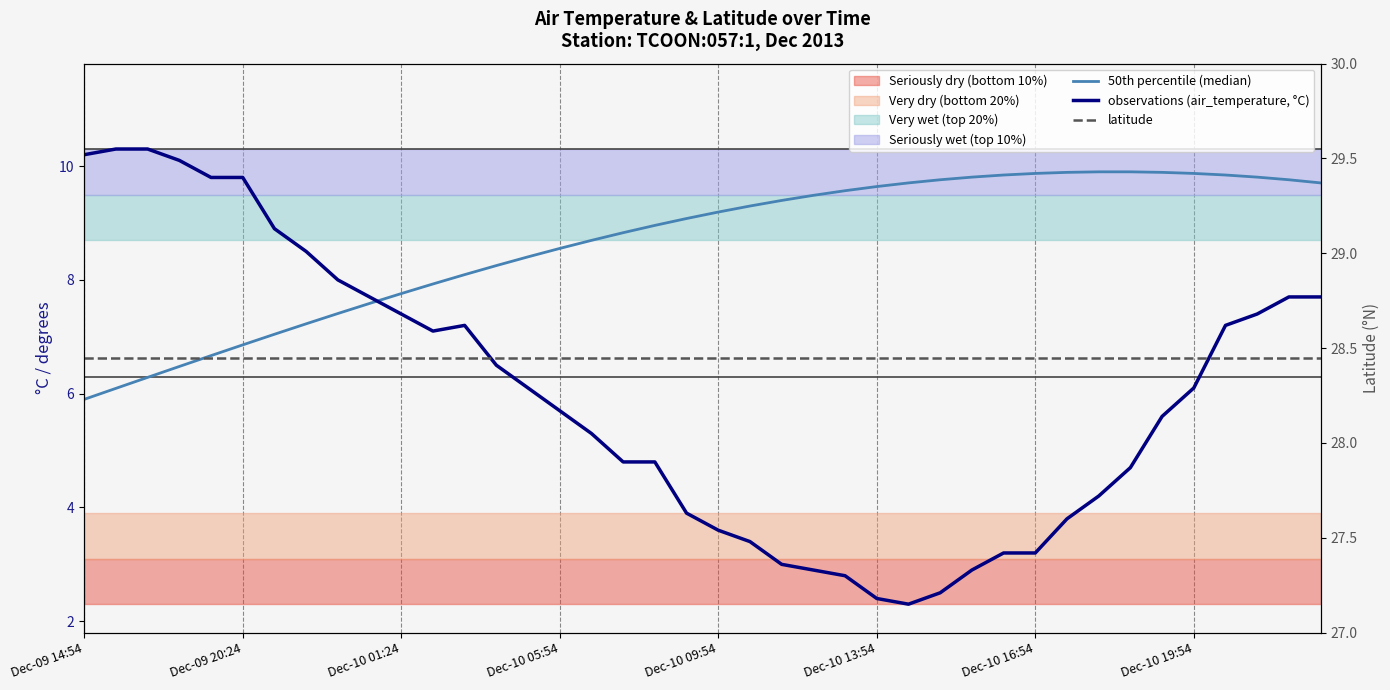

The value of observations (air_temperature, °C) at 31 is 1.5. True or false?

False